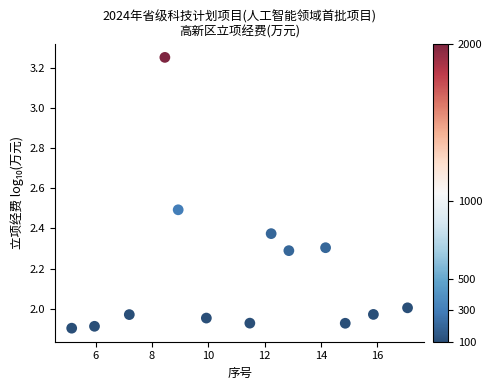

What is the range of Y values (max minus min)?

1.3